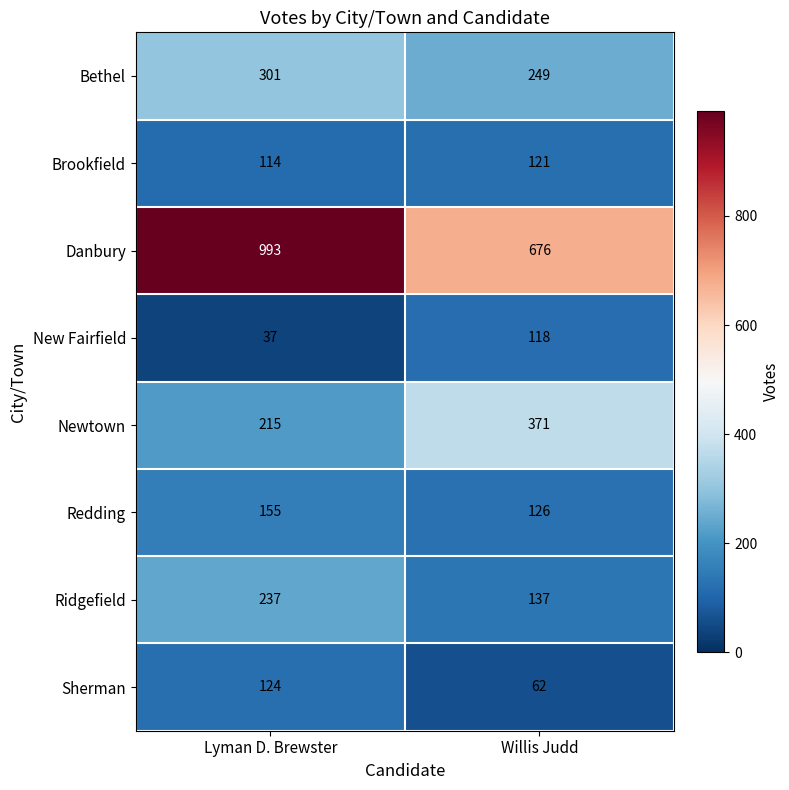

Reading left to right, transcribe all the data shown in this chart.

Bethel: Lyman D. Brewster=301	Willis Judd=249
Brookfield: Lyman D. Brewster=114	Willis Judd=121
Danbury: Lyman D. Brewster=993	Willis Judd=676
New Fairfield: Lyman D. Brewster=37	Willis Judd=118
Newtown: Lyman D. Brewster=215	Willis Judd=371
Redding: Lyman D. Brewster=155	Willis Judd=126
Ridgefield: Lyman D. Brewster=237	Willis Judd=137
Sherman: Lyman D. Brewster=124	Willis Judd=62